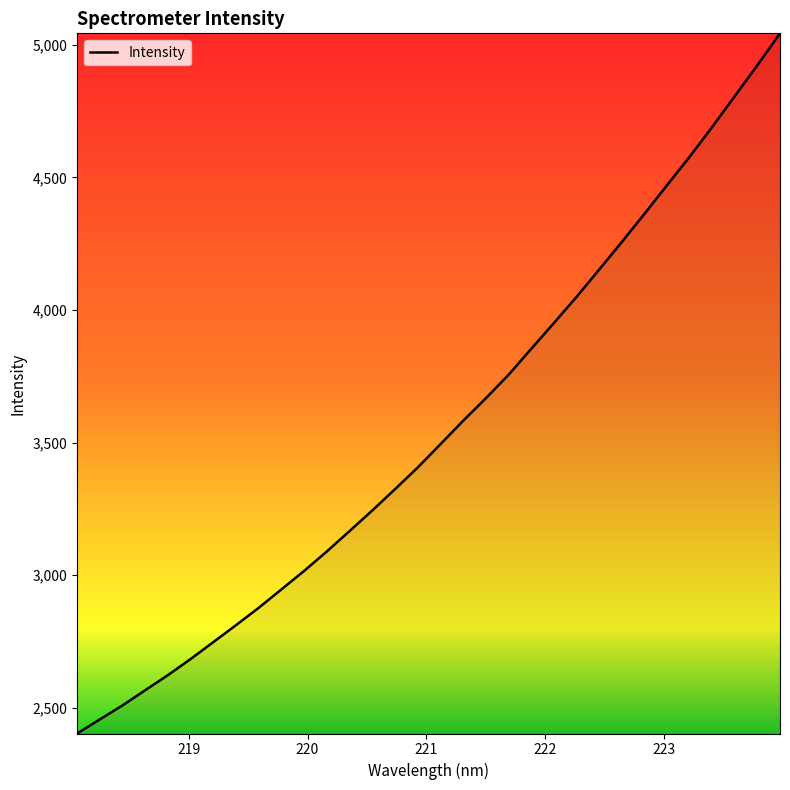

What is the smallest value displayed?

2402.3